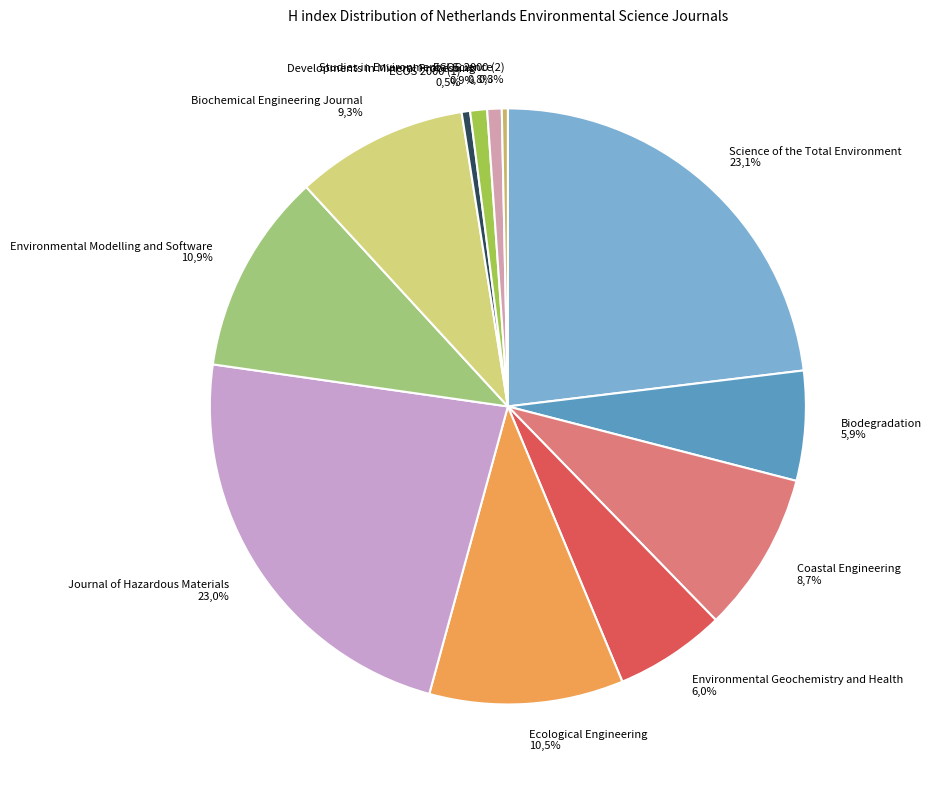

To the nearest percent, what portion does Environmental Geochemistry and Health represent?

6%